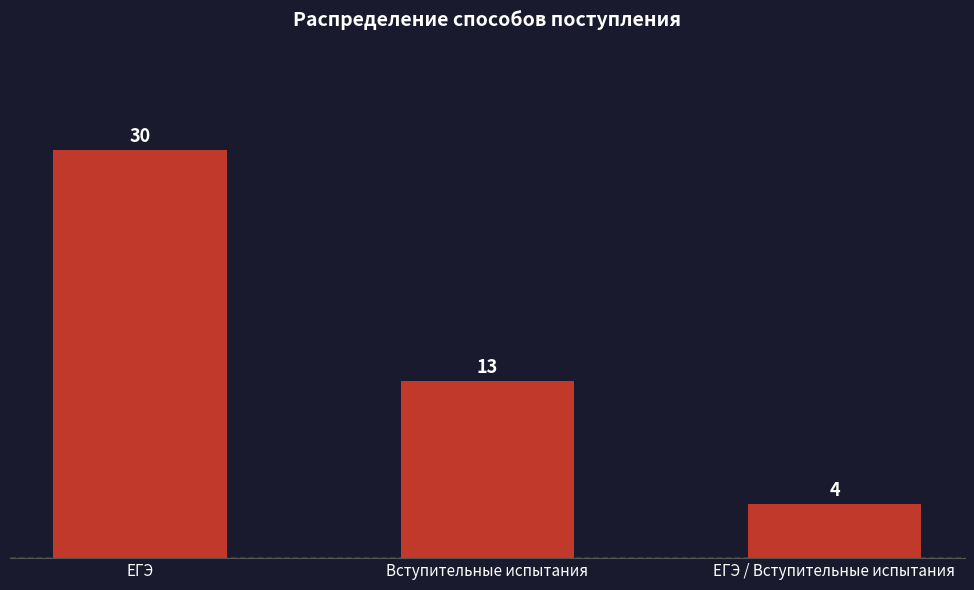

What is the average value?

16